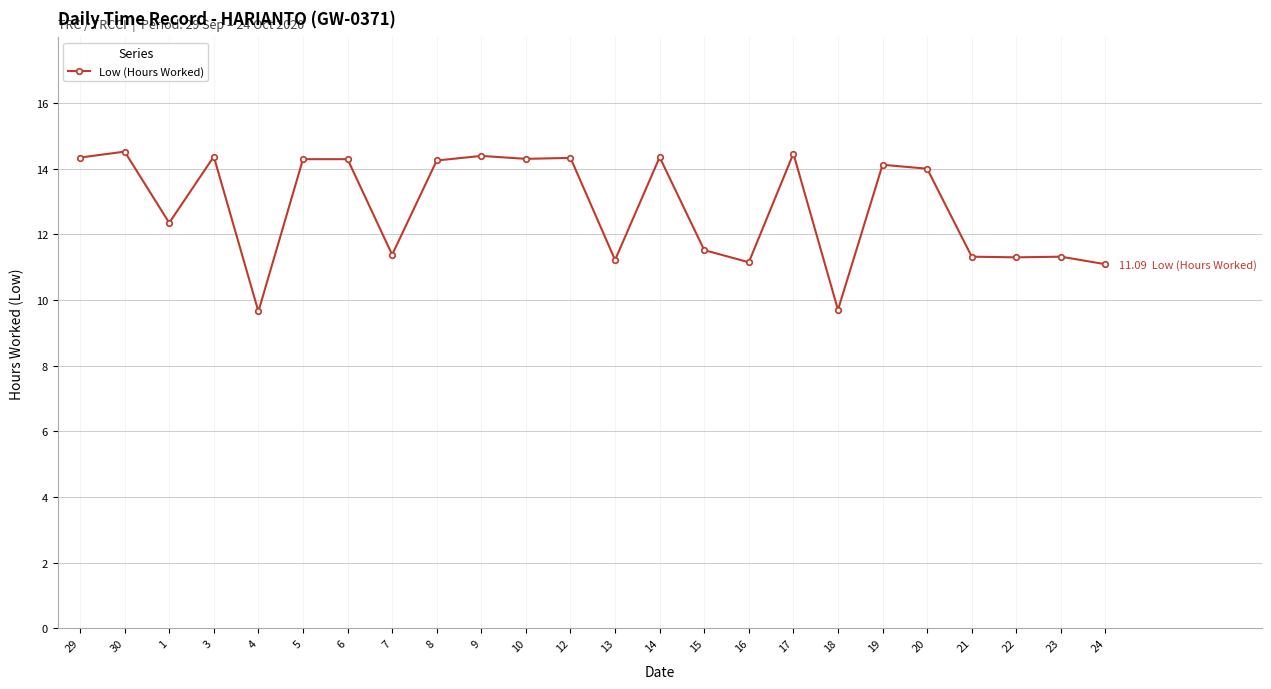

What is the sum of all values?

308.0